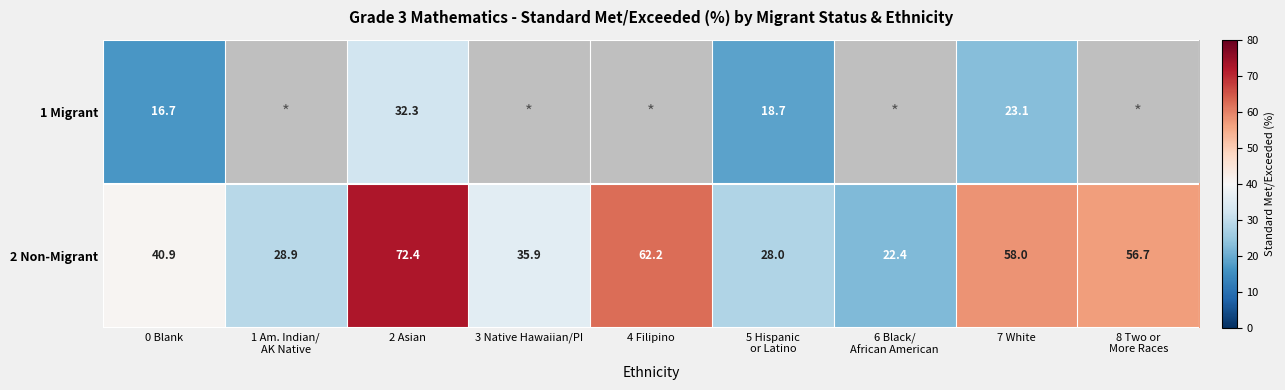

Which series has the largest total across all categories?

1 Migrant